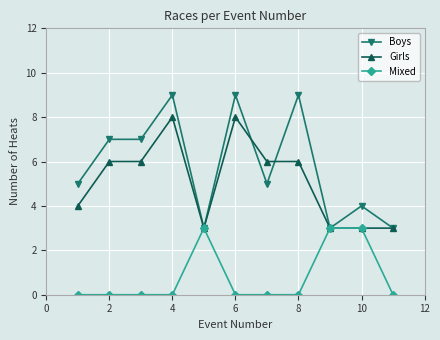

True or false: Boys and Girls intersect in this chart.

True